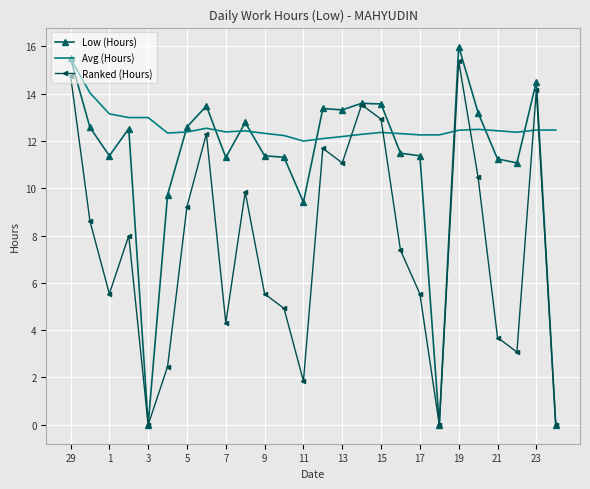

Which series has the largest total across all categories?

Avg (Hours)